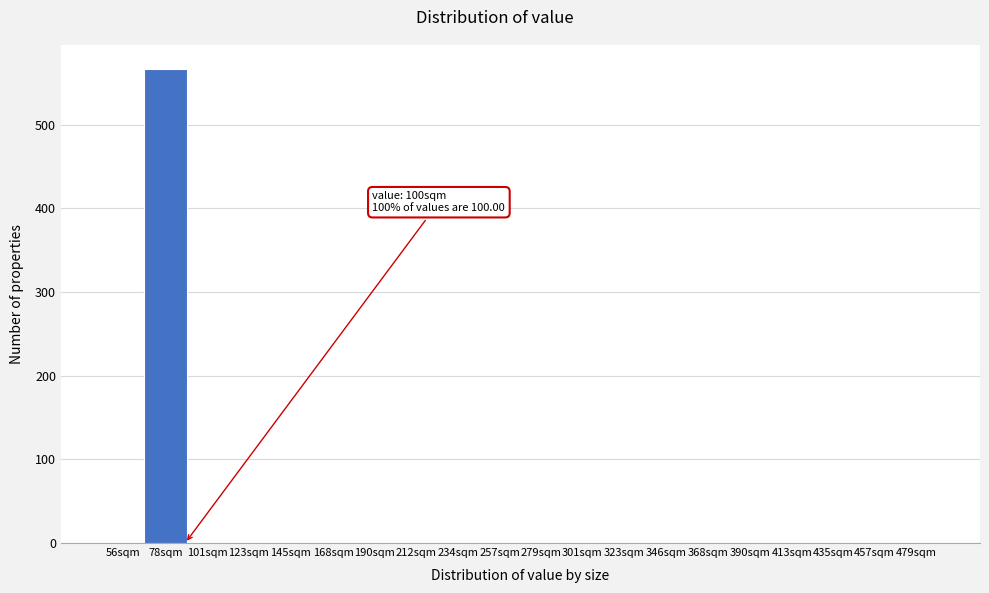

Reading left to right, transcribe all the data shown in this chart.

56sqm=0	78sqm=567	101sqm=0	123sqm=0	145sqm=0	168sqm=0	190sqm=0	212sqm=0	234sqm=0	257sqm=0	279sqm=0	301sqm=0	323sqm=0	346sqm=0	368sqm=0	390sqm=0	413sqm=0	435sqm=0	457sqm=0	479sqm=0